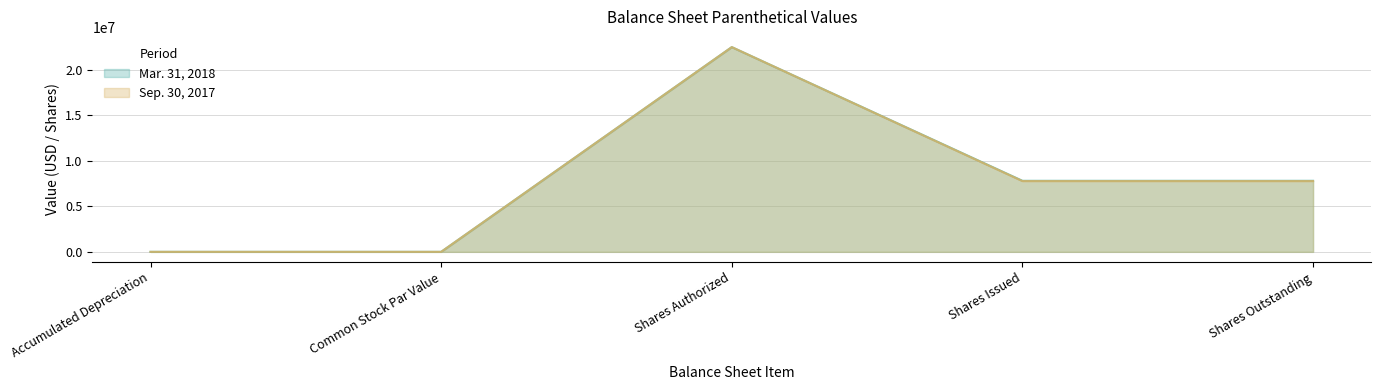

Which series has the largest total across all categories?

Mar. 31, 2018